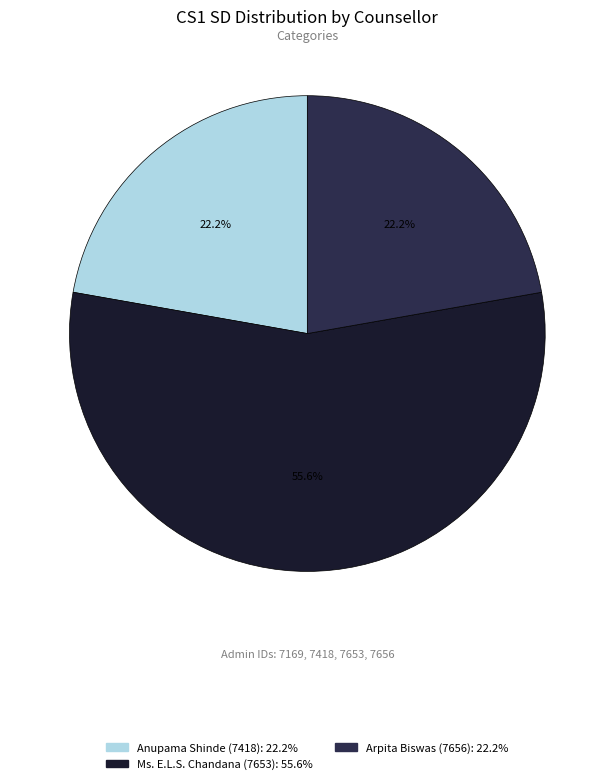

Is there any slice that represents more than half of the pie?

Yes